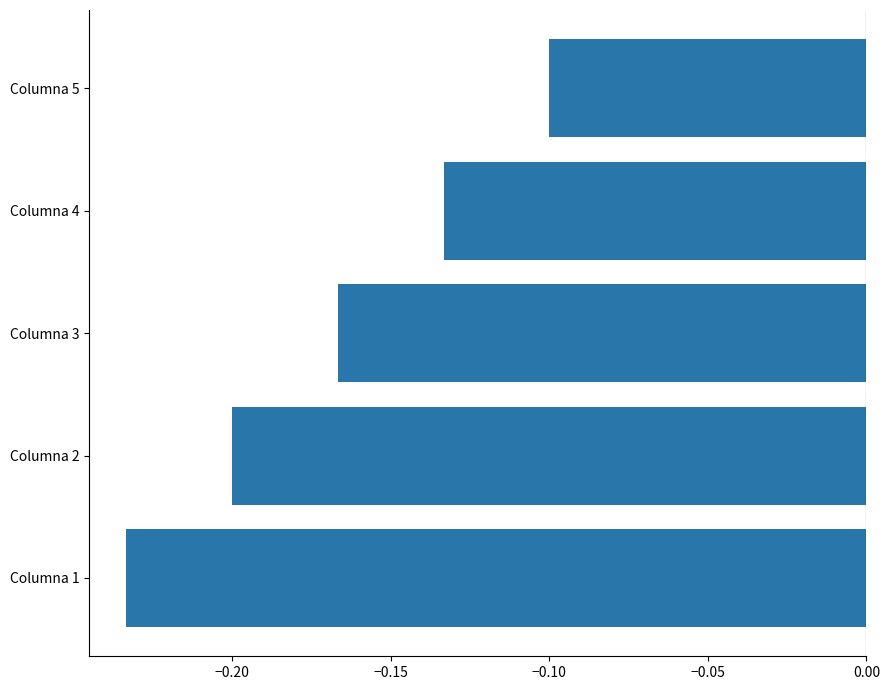

Where is the data nearest to the value 0?

Columna 5